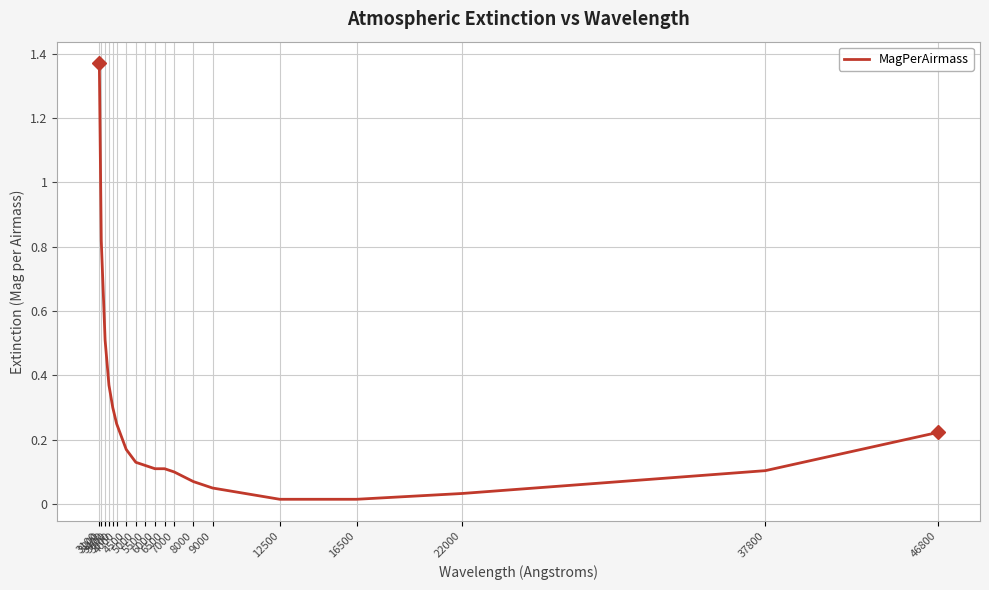

How many lines are shown in the chart?

1